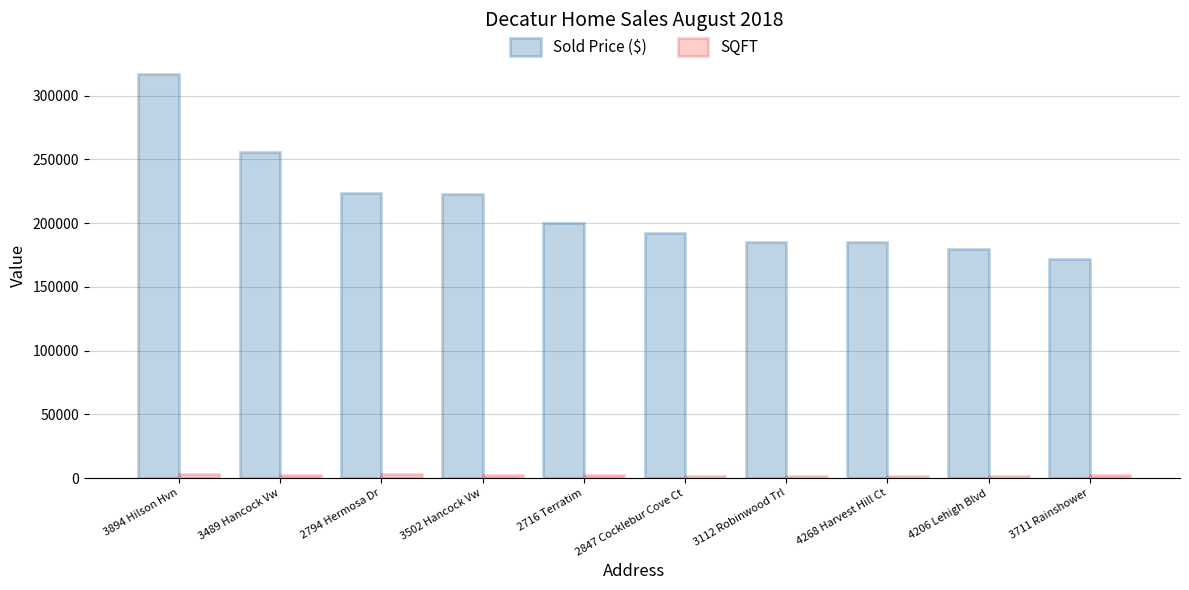

Is it true that Sold Price ($) equals 222640 at 3502 Hancock Vw?

True